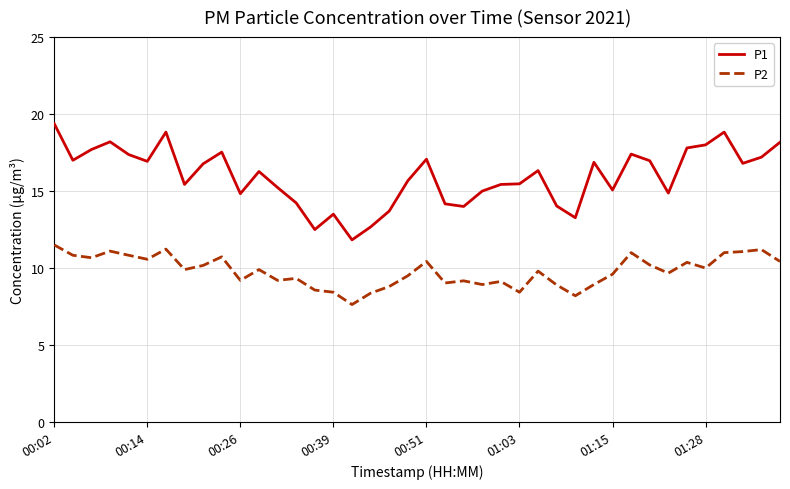

What is the difference between the maximum and minimum values in the P1 series?

7.5